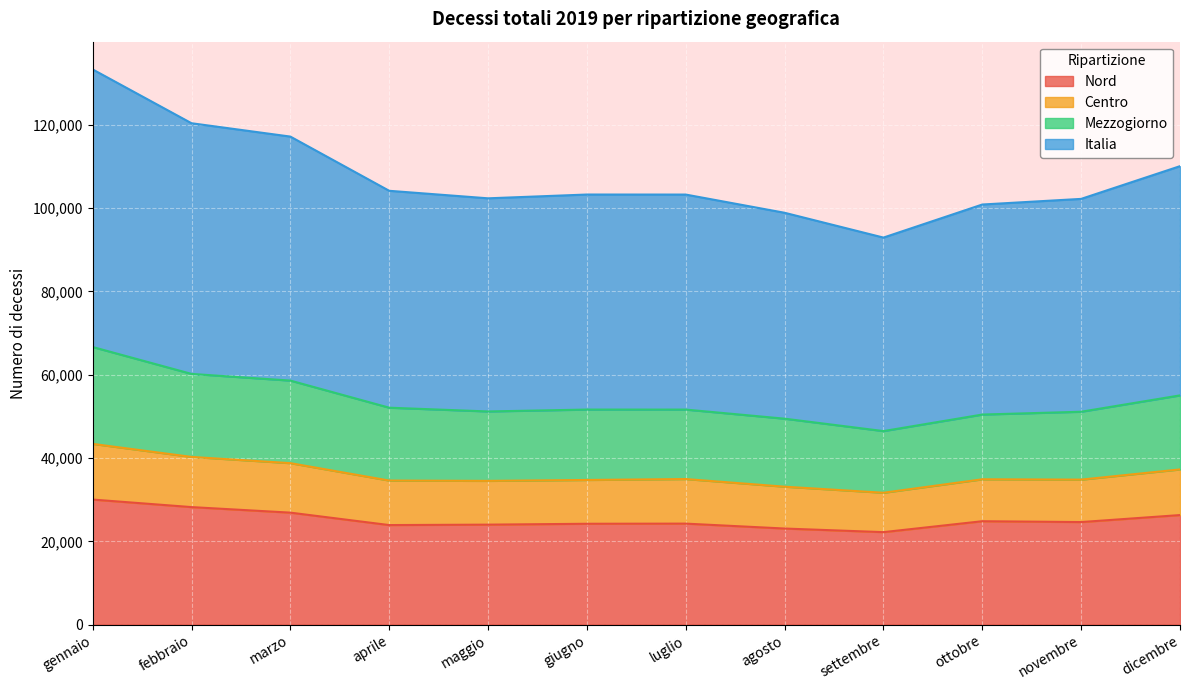

Does the chart display data point markers on the line(s)?

No